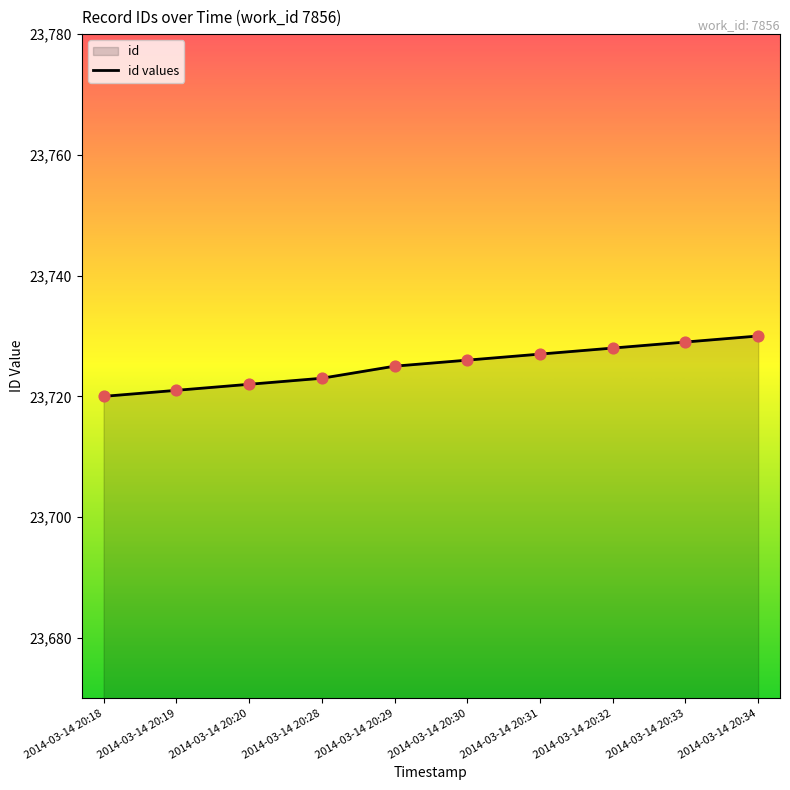

Between 2014-03-14 20:30 and 2014-03-14 20:20, which is larger?

2014-03-14 20:30